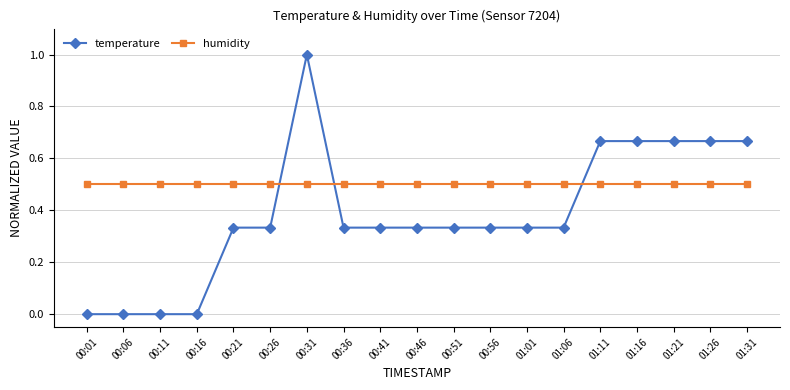

The humidity series shows 0.5 at 01:11. True or false?

True